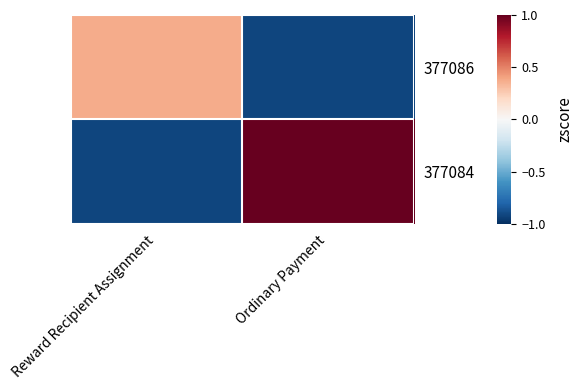

Which has a higher value, Ordinary Payment or Reward Recipient Assignment?

Reward Recipient Assignment